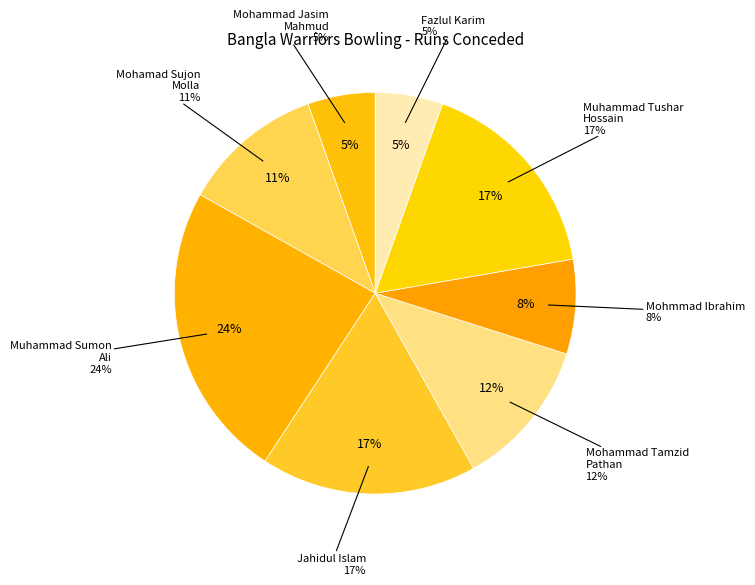

What percentage is NOT represented by Mohammad Tamzid
Pathan?

88.0%